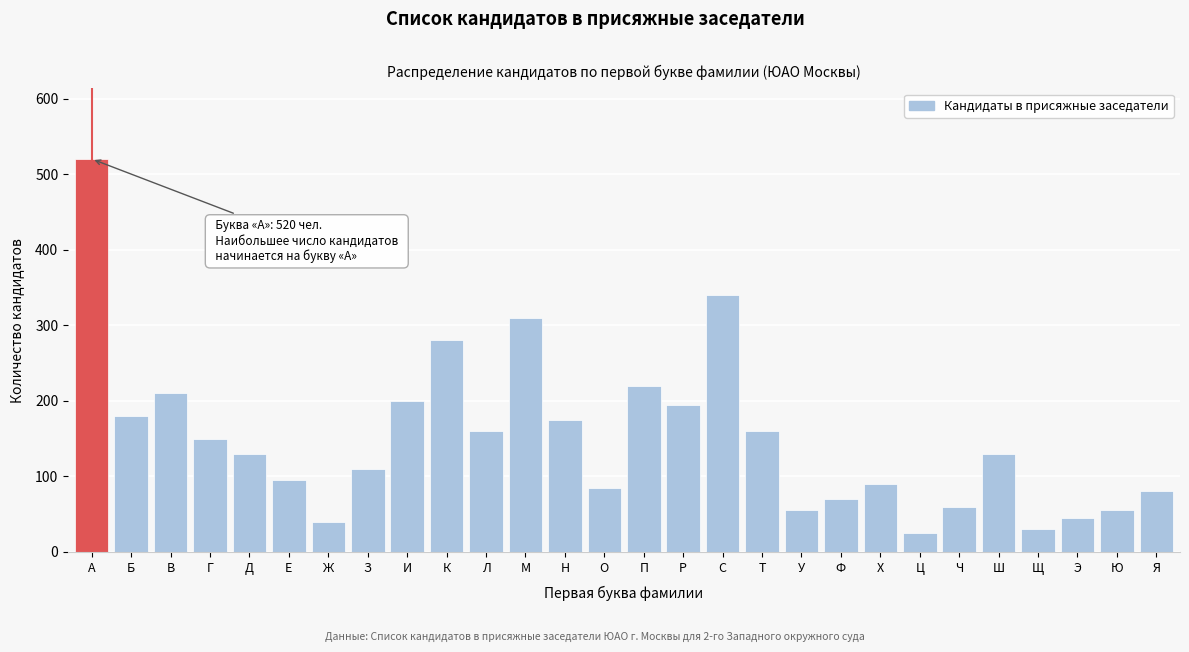

Reading left to right, list all the values displayed in this chart.

520	180	210	150	130	95	40	110	200	280	160	310	175	85	220	195	340	160	55	70	90	25	60	130	30	45	55	80